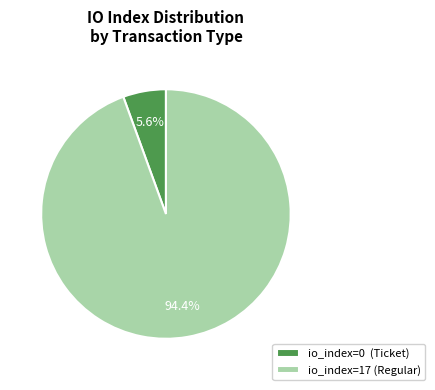

Which category accounts for the majority?

io_index=17 (Regular)